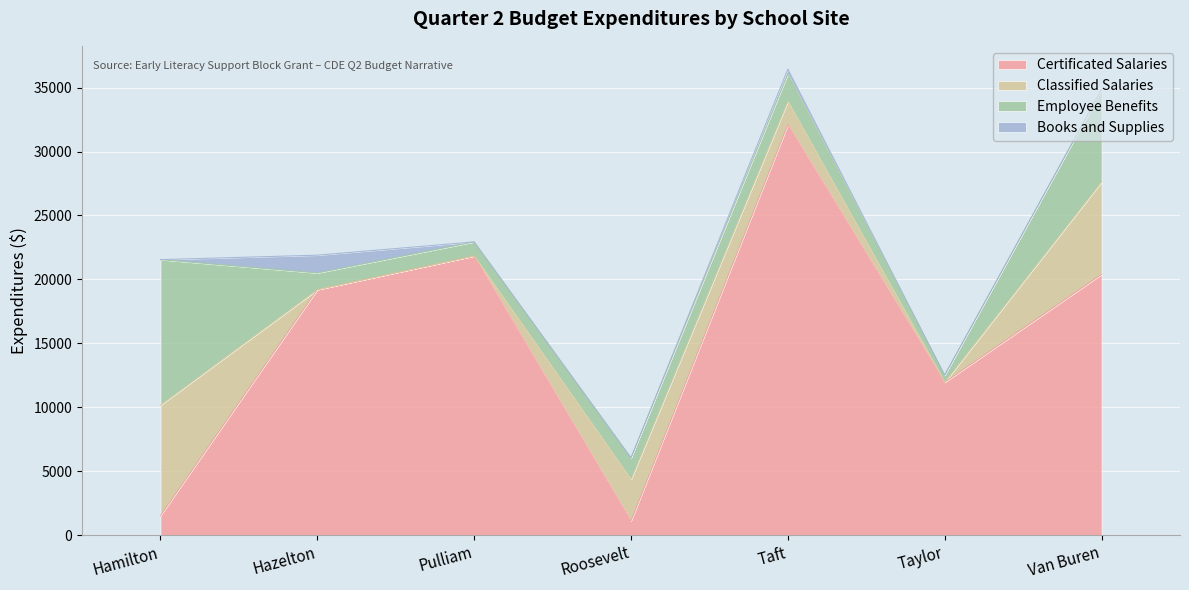

What is the sum of the Employee Benefits values at Taylor and Hamilton?

11942.4